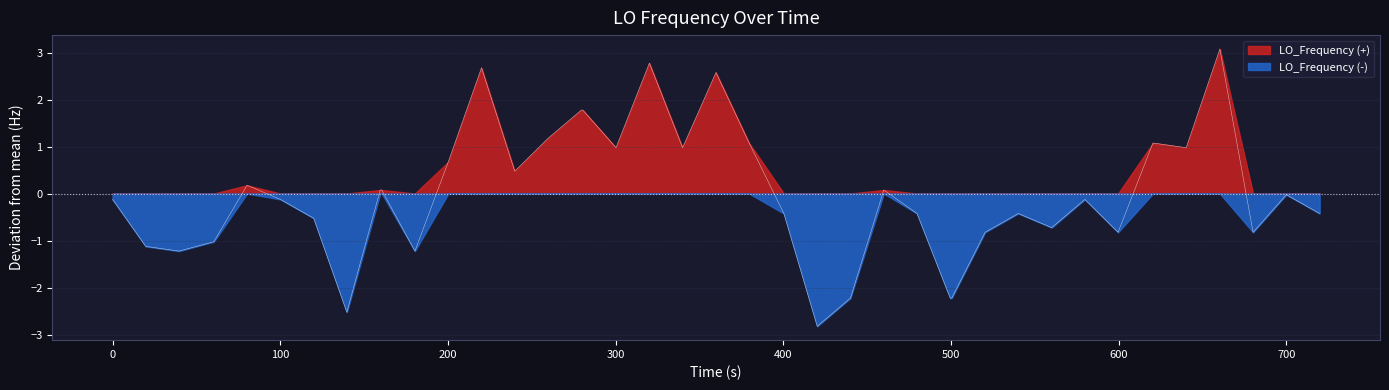

List the series in order of their peak value, highest first.

LO_Frequency (+), LO_Frequency (-)